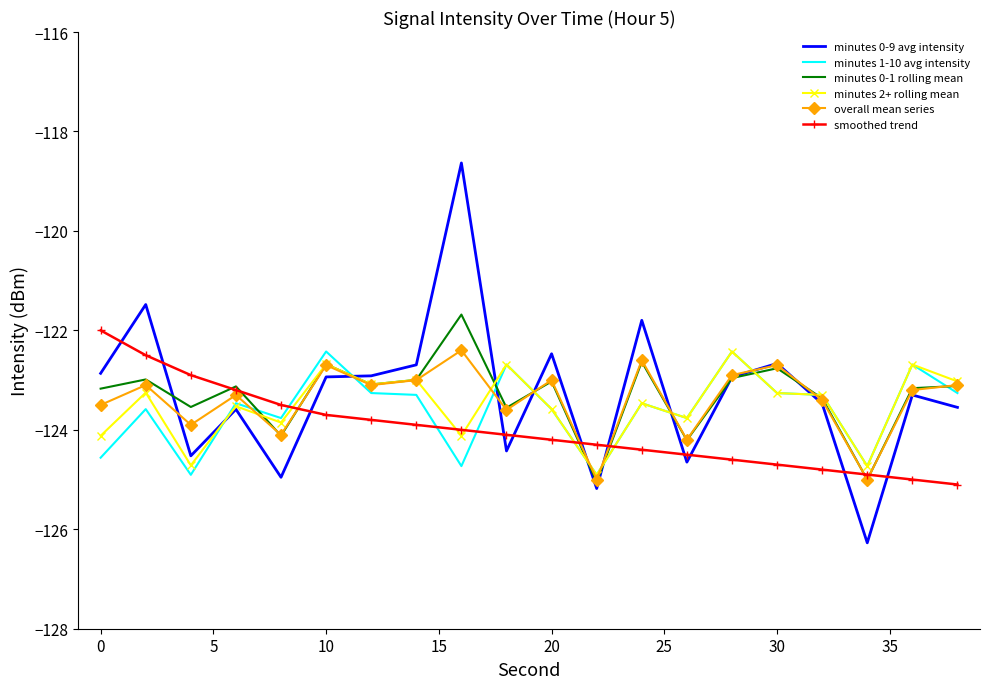

What is the maximum value shown in the chart?

-118.6